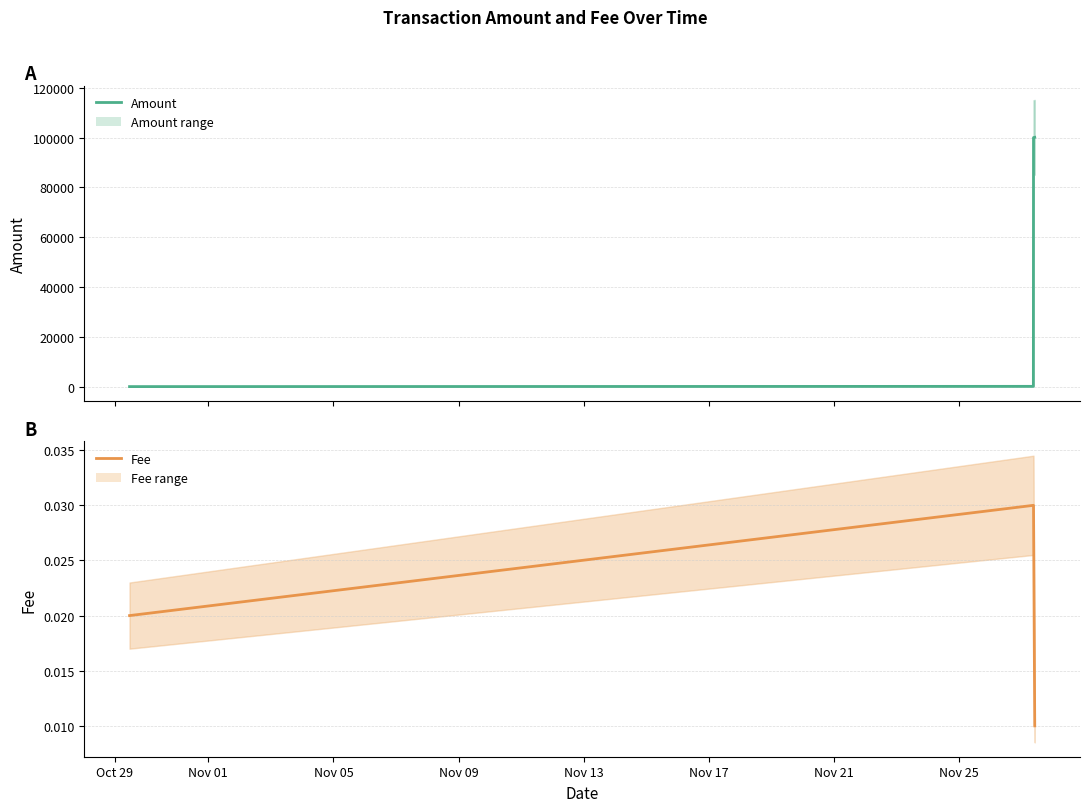

How many lines are shown in the chart?

2